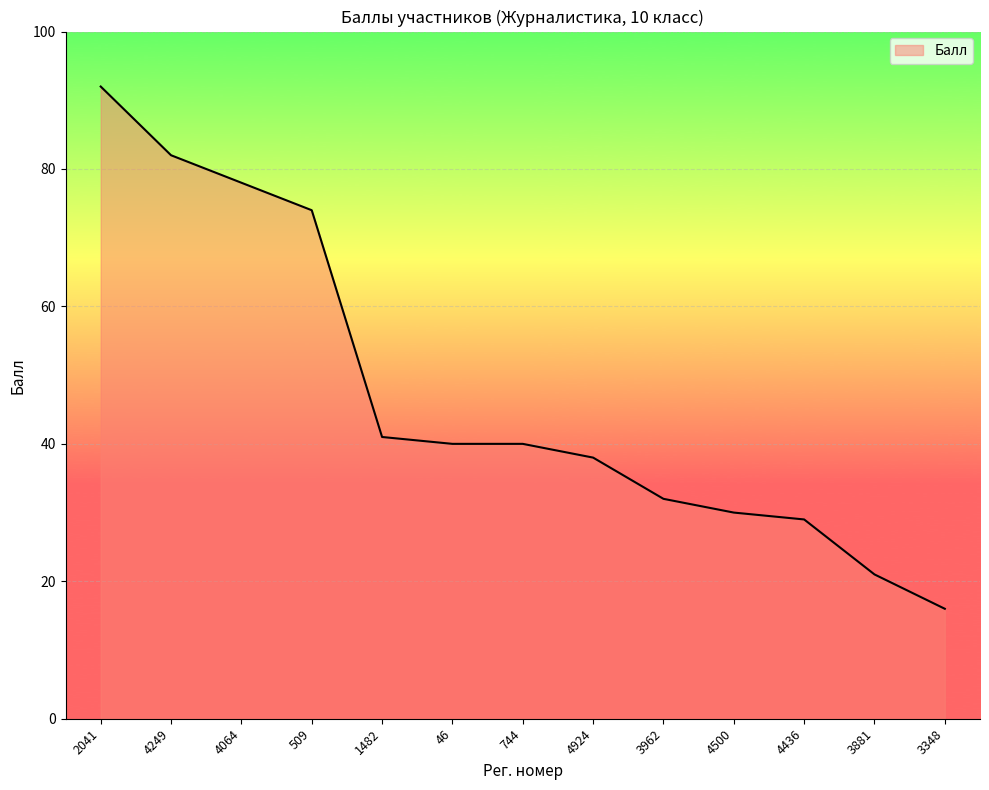

What is the difference between the maximum and minimum values?

76